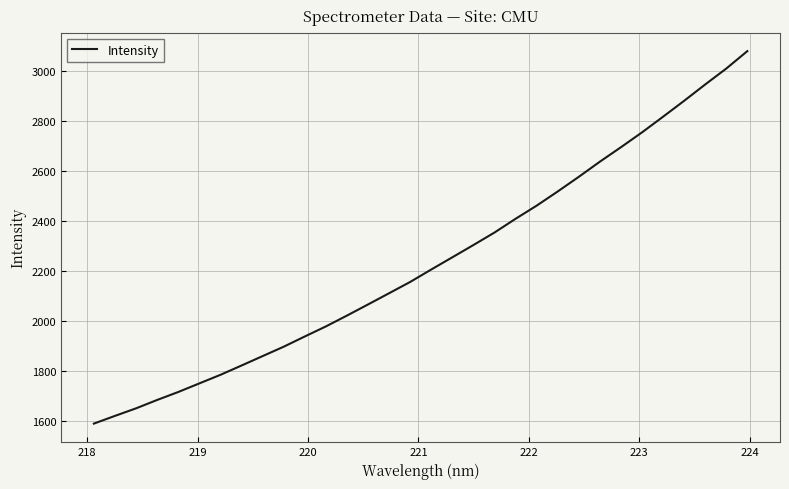

What is the difference between the maximum and minimum values?

1490.2